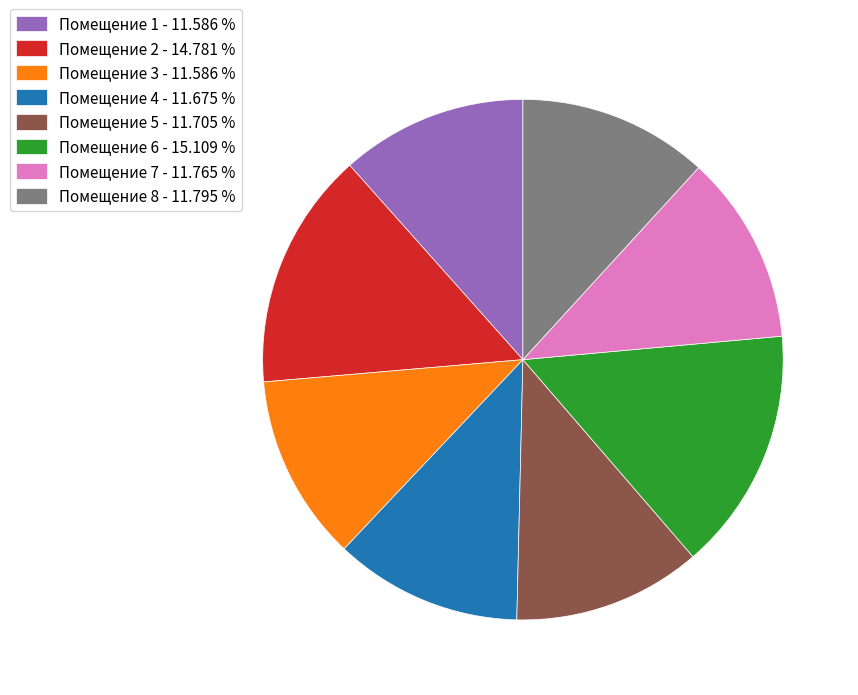

Do Помещение 4 - 11.675 % and Помещение 3 - 11.586 % together represent more than half of the pie?

No